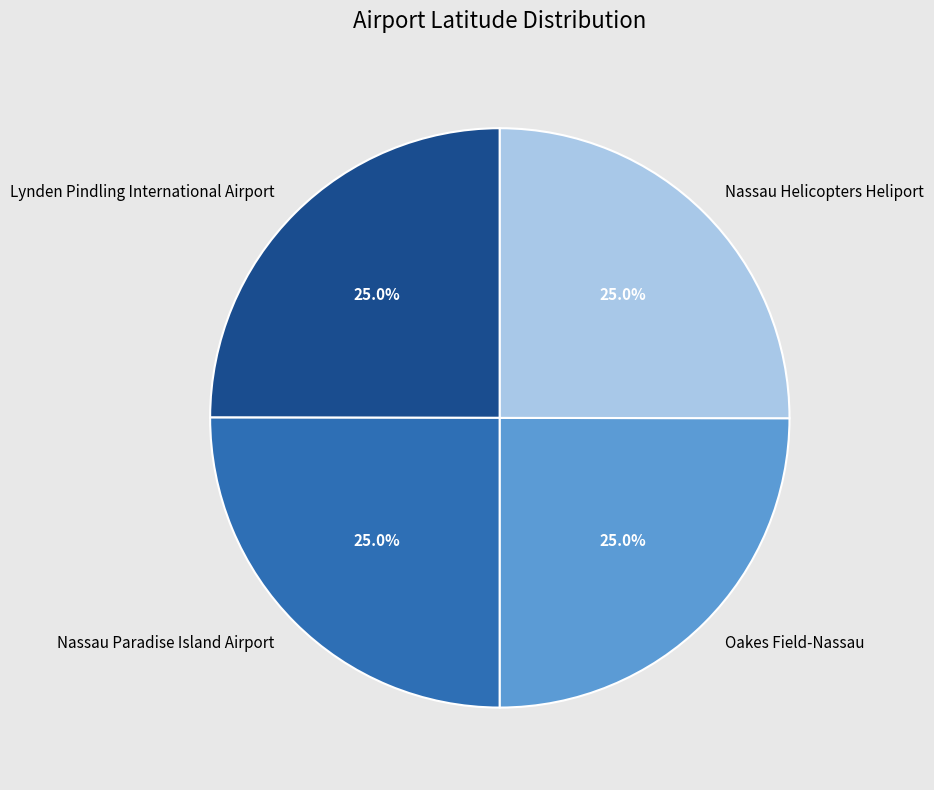

What percentage is NOT represented by Nassau Paradise Island Airport?

75.0%